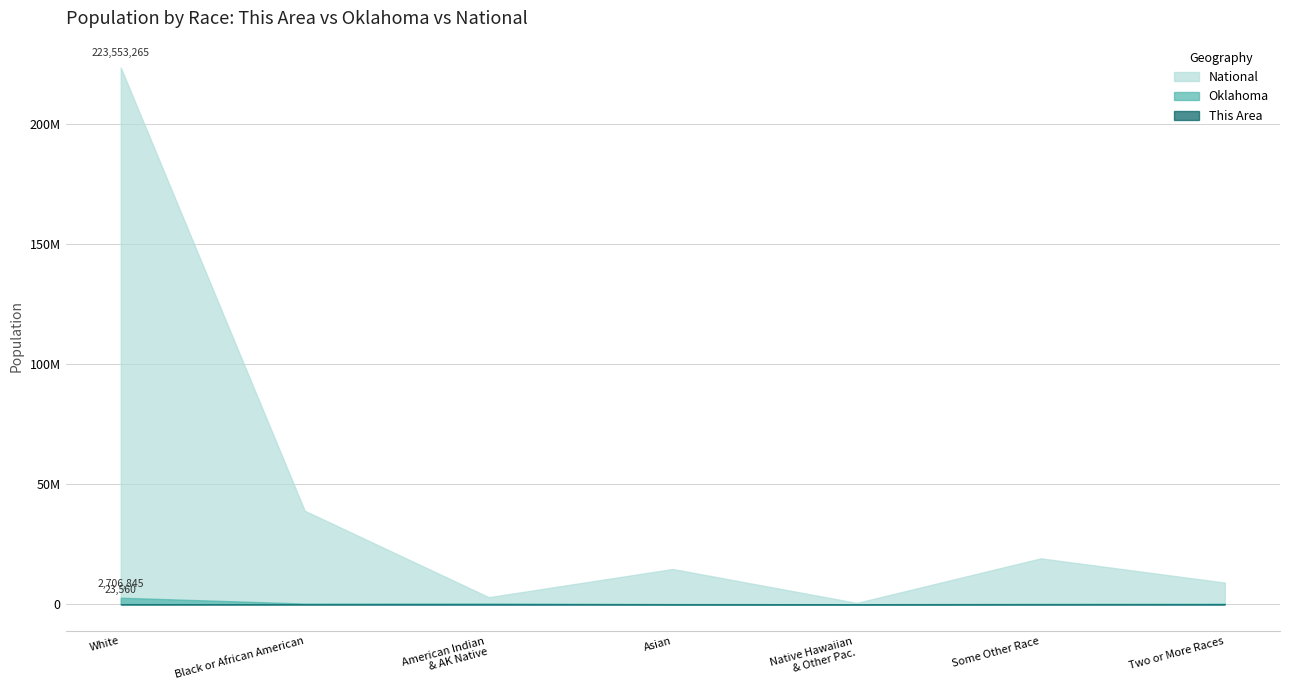

Which series changed the most between White alone and Asian alone?

National